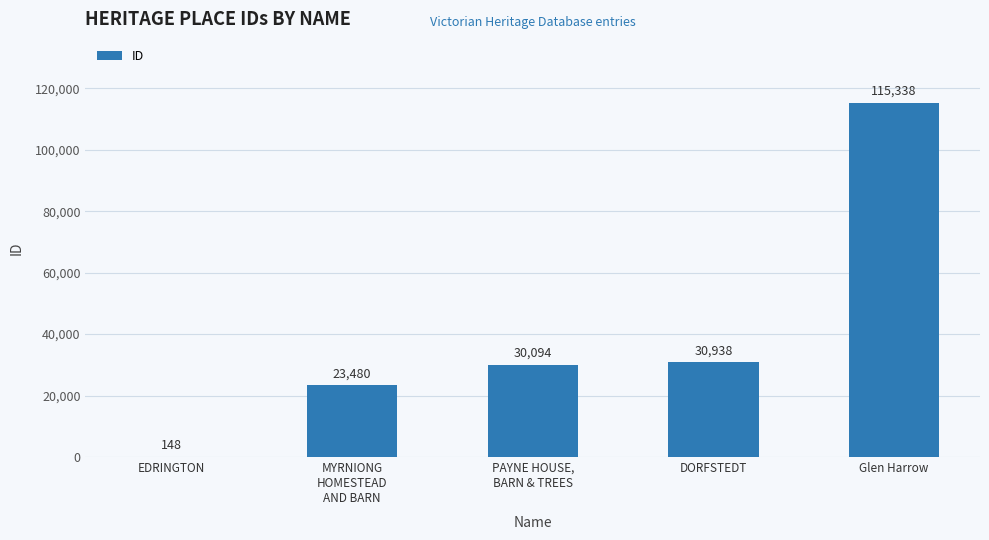

What is the change in value from EDRINGTON to Glen Harrow?

+115190